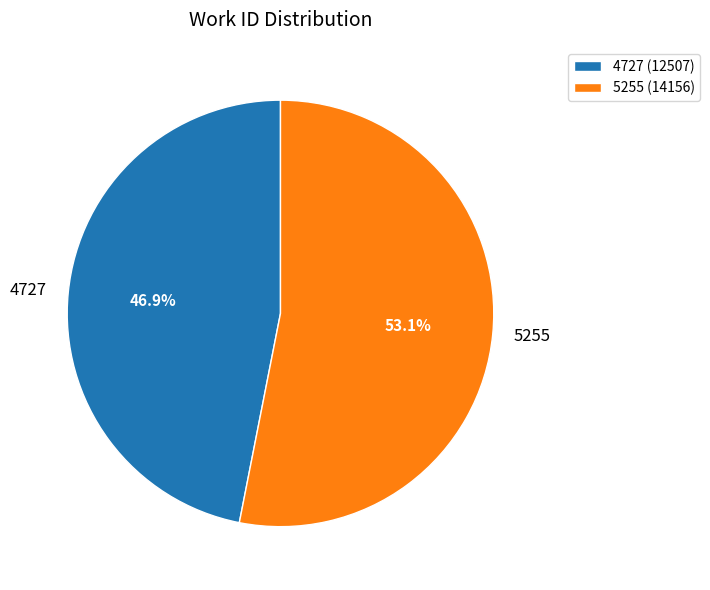

Does 4727 account for over 50% of the chart?

No